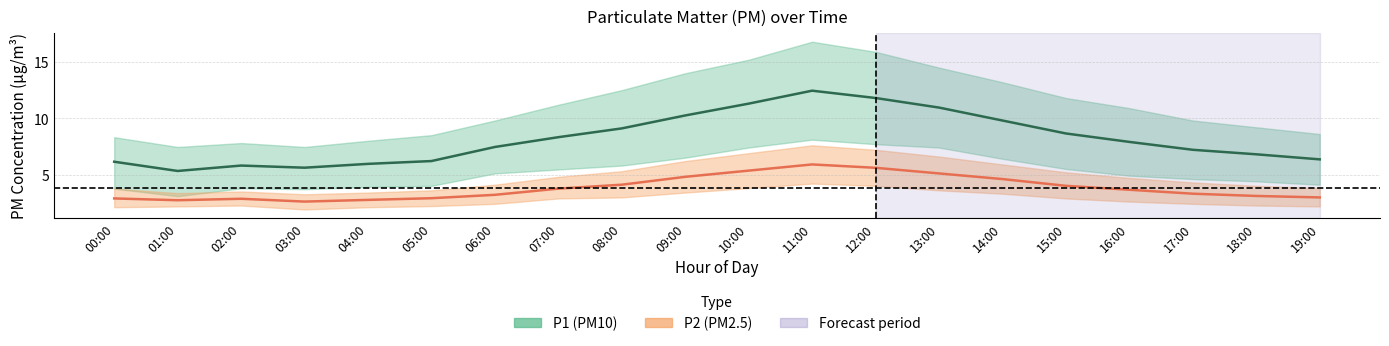

Which series has the largest total across all categories?

P1 (PM10) center